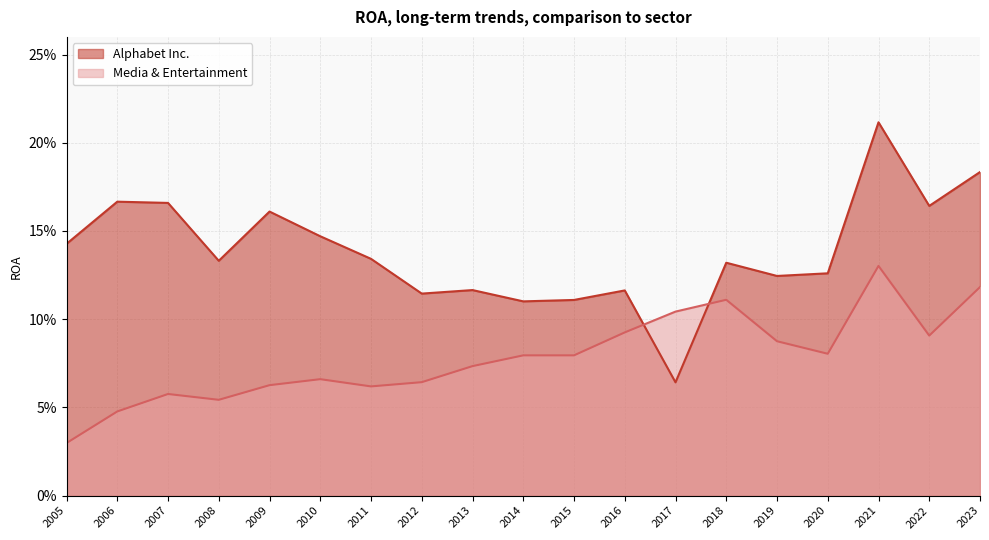

The value of Alphabet Inc. at 2007 is 0.3. True or false?

False